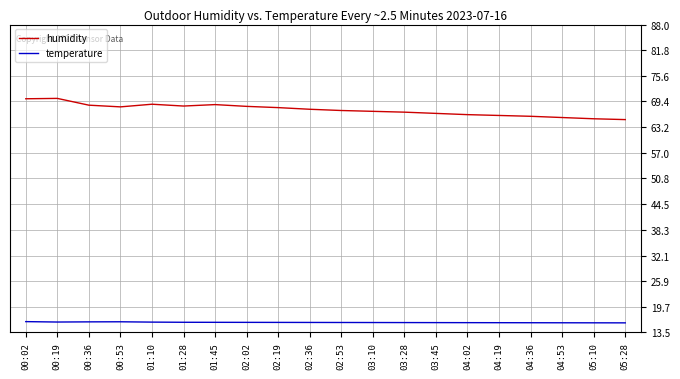

What is the total value across all series at 03:10?

82.9